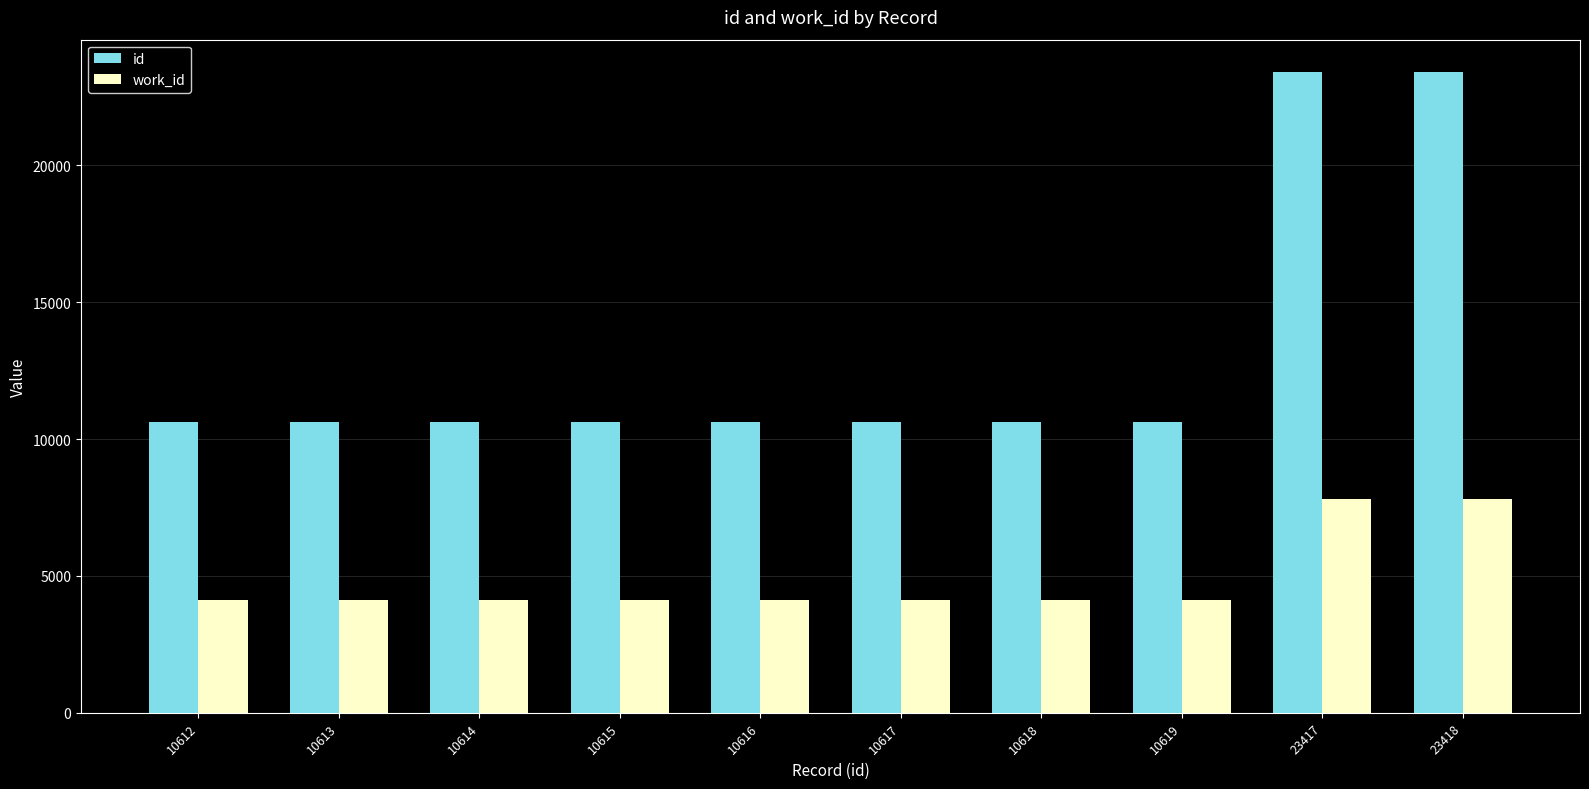

Which series has the widest spread of values?

id